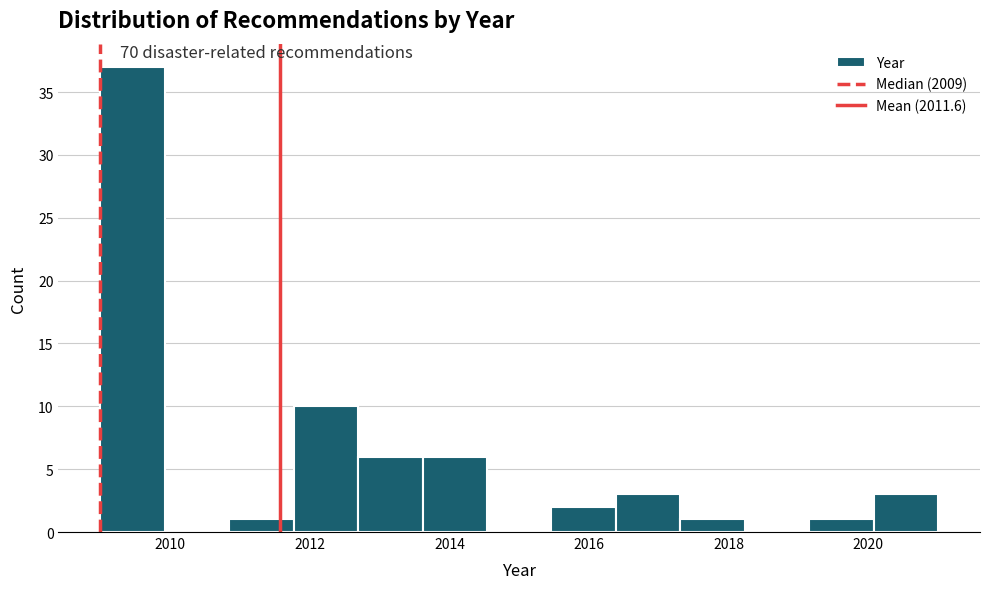

Reading left to right, list every bar in this chart as the range it spans on the x-axis followed by its height. Neither the bar edges nor the heights are printed on the chart, so give them approximately, as read against the axes.

2009.0 to 2010.0: 37
2010.0 to 2010.8: 0
2010.8 to 2011.8: 1
2011.8 to 2012.6: 10
2012.6 to 2013.6: 6
2013.6 to 2014.6: 6
2014.6 to 2015.4: 0
2015.4 to 2016.4: 2
2016.4 to 2017.4: 3
2017.4 to 2018.2: 1
2018.2 to 2019.2: 0
2019.2 to 2020.0: 1
2020.0 to 2021.0: 3